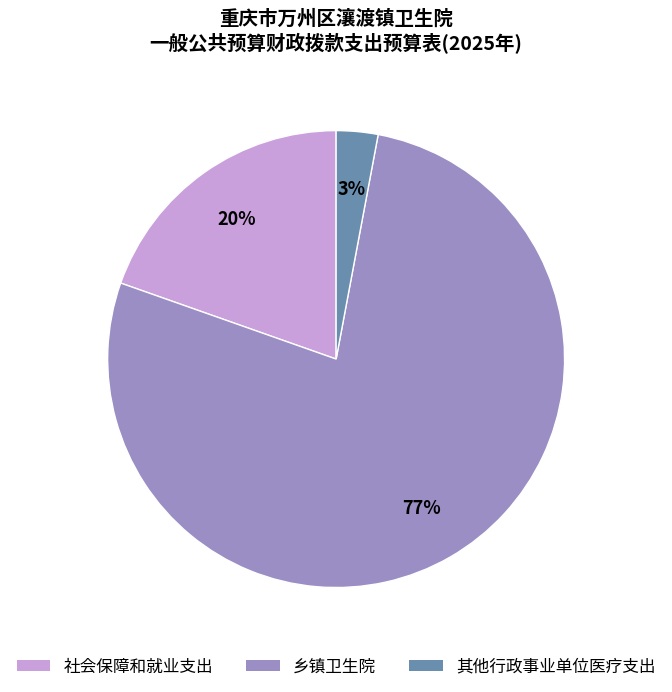

Rank the categories by value from lowest to highest.

其他行政事业单位医疗支出, 社会保障和就业支出, 乡镇卫生院